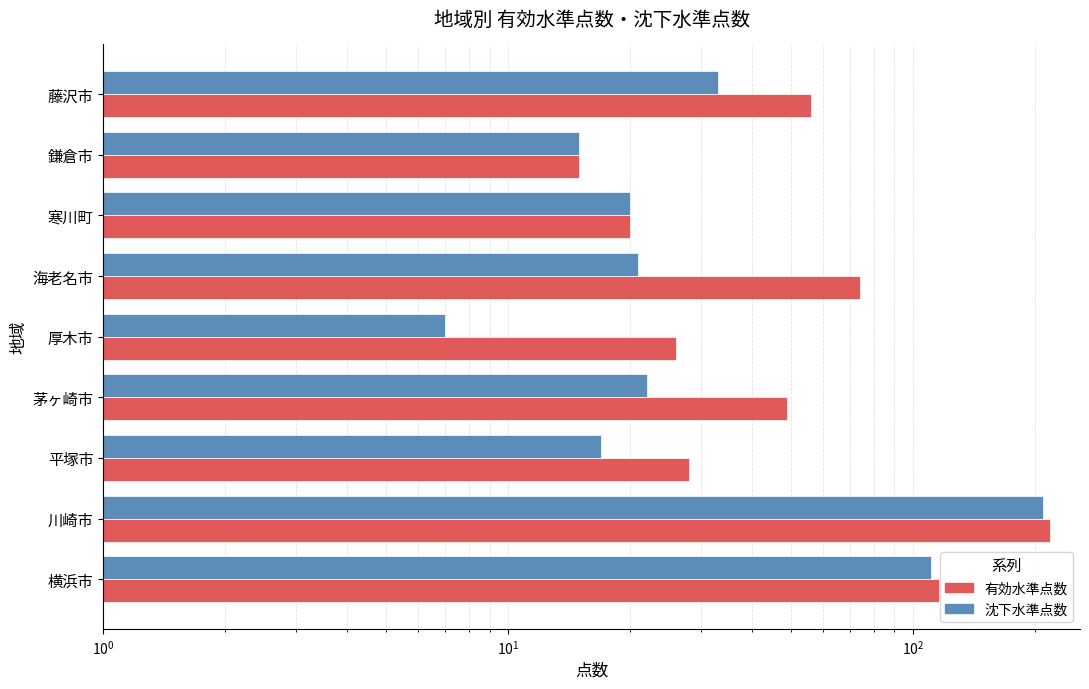

Is the value of 沈下水準点数 at 厚木市 greater than the value of 有効水準点数 at 平塚市?

No